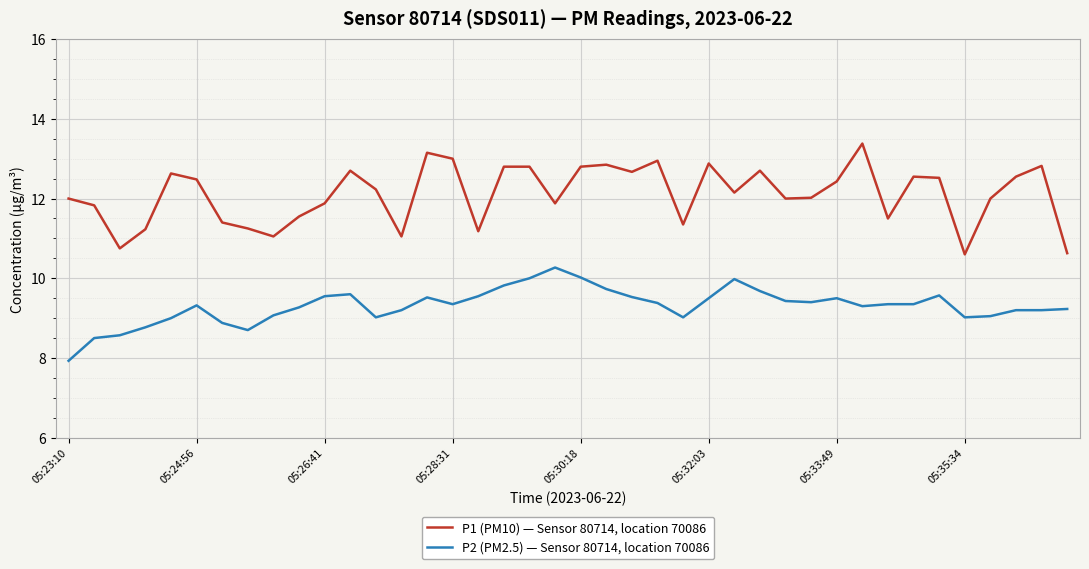

Which series has the widest spread of values?

P1 (PM10) — Sensor 80714, location 70086